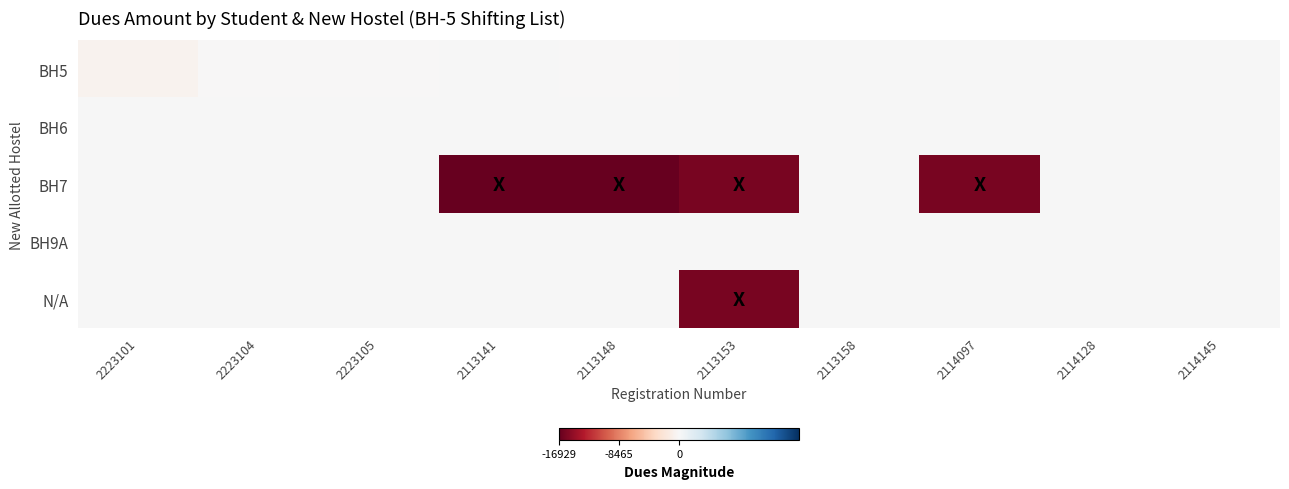

At which category does the chart reach its minimum across all series?

2113141